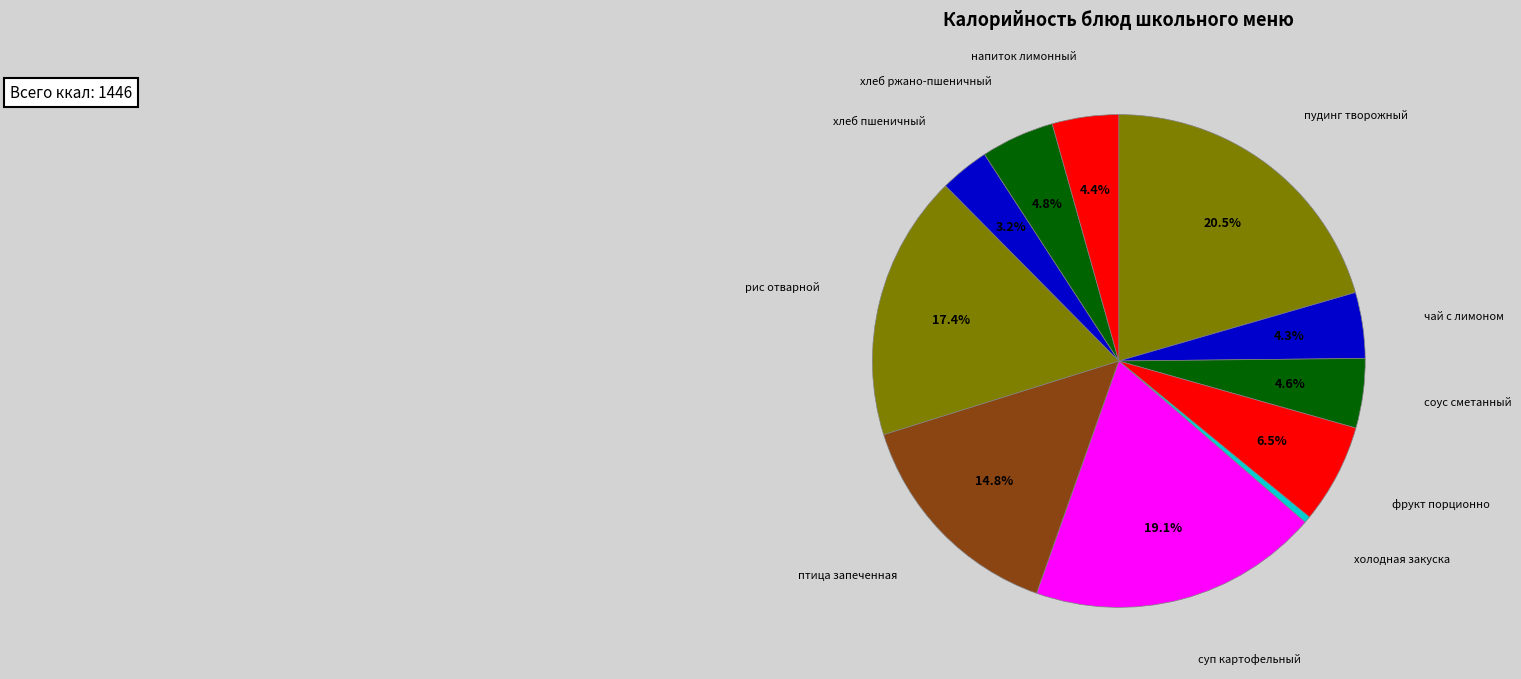

How many segments does this pie chart have?

11